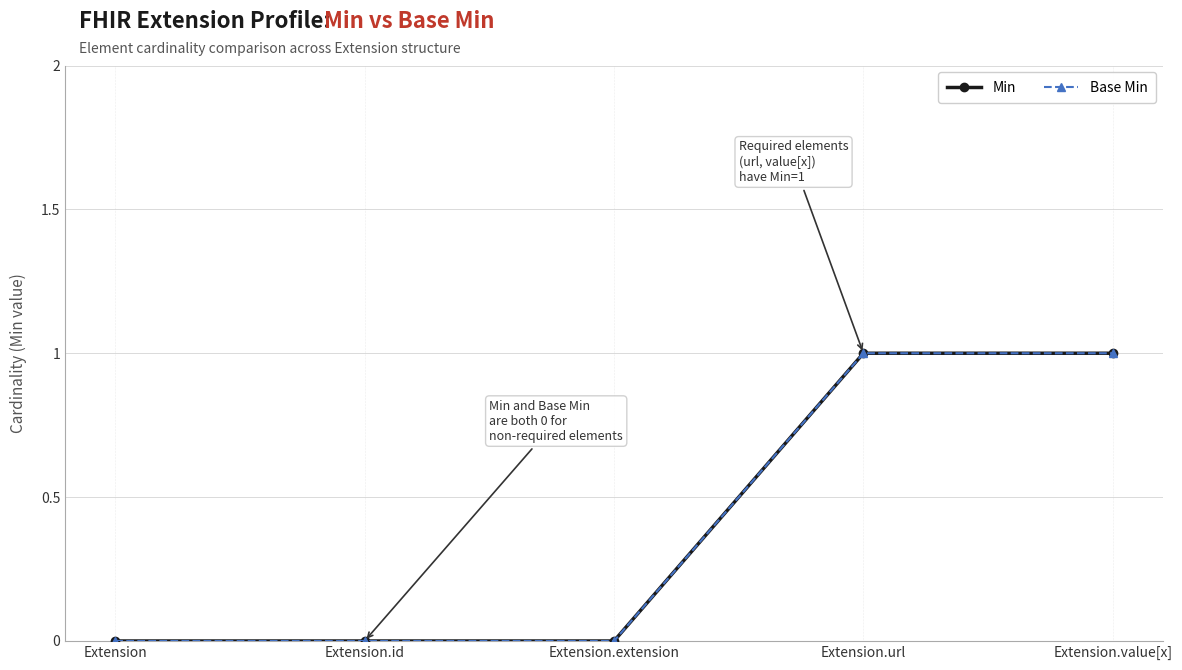

What is the sum of the Min values at Extension.value[x] and Extension?

1